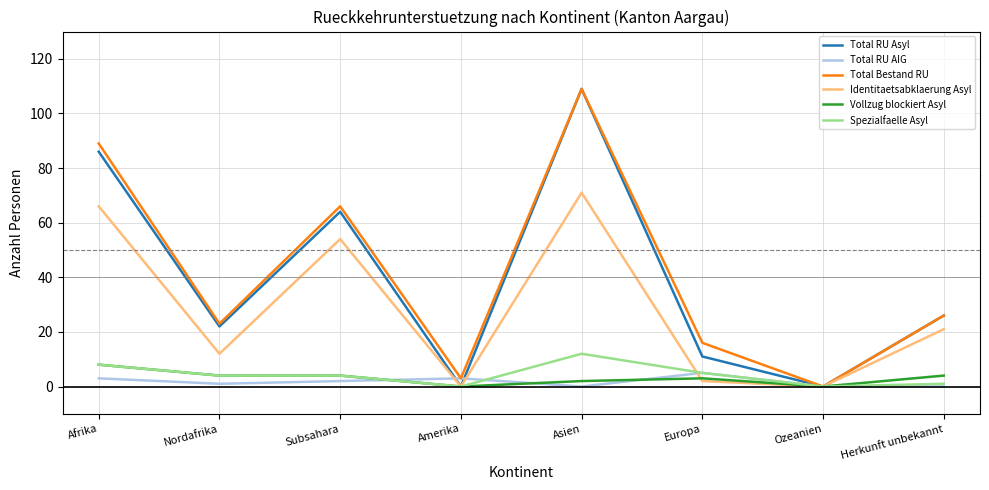

Reading left to right, list all the values displayed in this chart.

Total RU Asyl: Afrika=86	Nordafrika=22	Subsahara=64	Amerika=0	Asien=109	Europa=11	Ozeanien=0	Herkunft unbekannt=26
Total RU AIG: Afrika=3	Nordafrika=1	Subsahara=2	Amerika=3	Asien=0	Europa=5	Ozeanien=0	Herkunft unbekannt=0
Total Bestand RU: Afrika=89	Nordafrika=23	Subsahara=66	Amerika=3	Asien=109	Europa=16	Ozeanien=0	Herkunft unbekannt=26
Identitaetsabklaerung Asyl: Afrika=66	Nordafrika=12	Subsahara=54	Amerika=0	Asien=71	Europa=2	Ozeanien=0	Herkunft unbekannt=21
Vollzug blockiert Asyl: Afrika=8	Nordafrika=4	Subsahara=4	Amerika=0	Asien=2	Europa=3	Ozeanien=0	Herkunft unbekannt=4
Spezialfaelle Asyl: Afrika=8	Nordafrika=4	Subsahara=4	Amerika=0	Asien=12	Europa=5	Ozeanien=0	Herkunft unbekannt=1